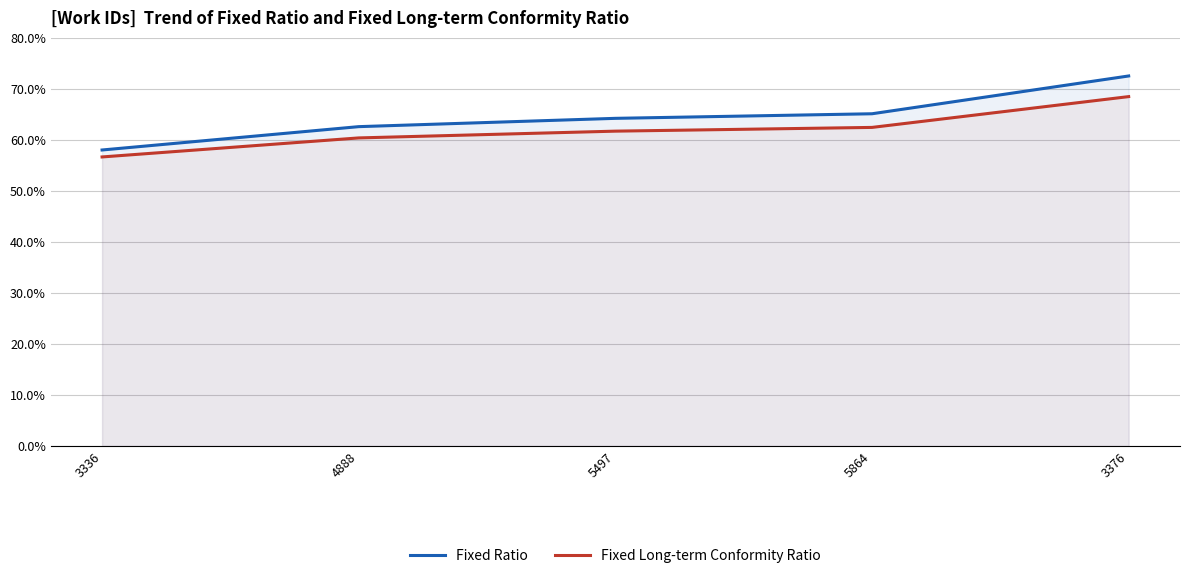

Is the value of Fixed Long-term Conformity Ratio at 5864 greater than the value of Fixed Ratio at 4888?

No